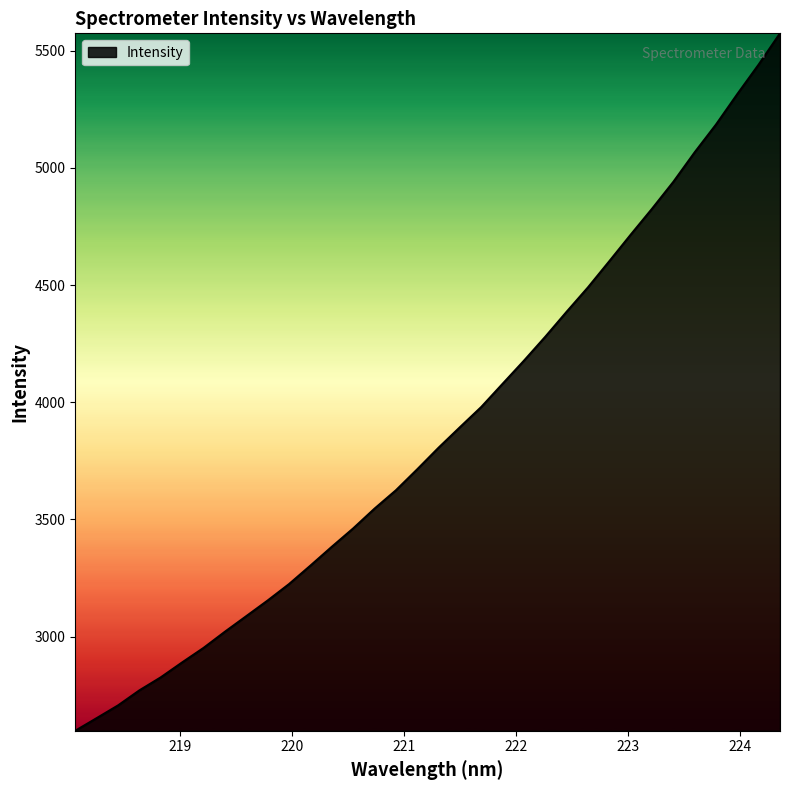

What is the smallest value displayed?

2597.7